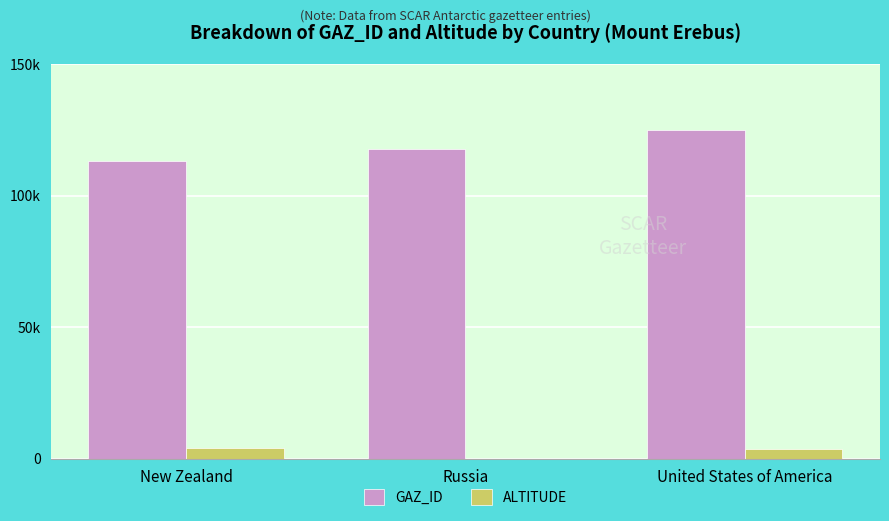

What are all the series names shown in the legend?

GAZ_ID, ALTITUDE